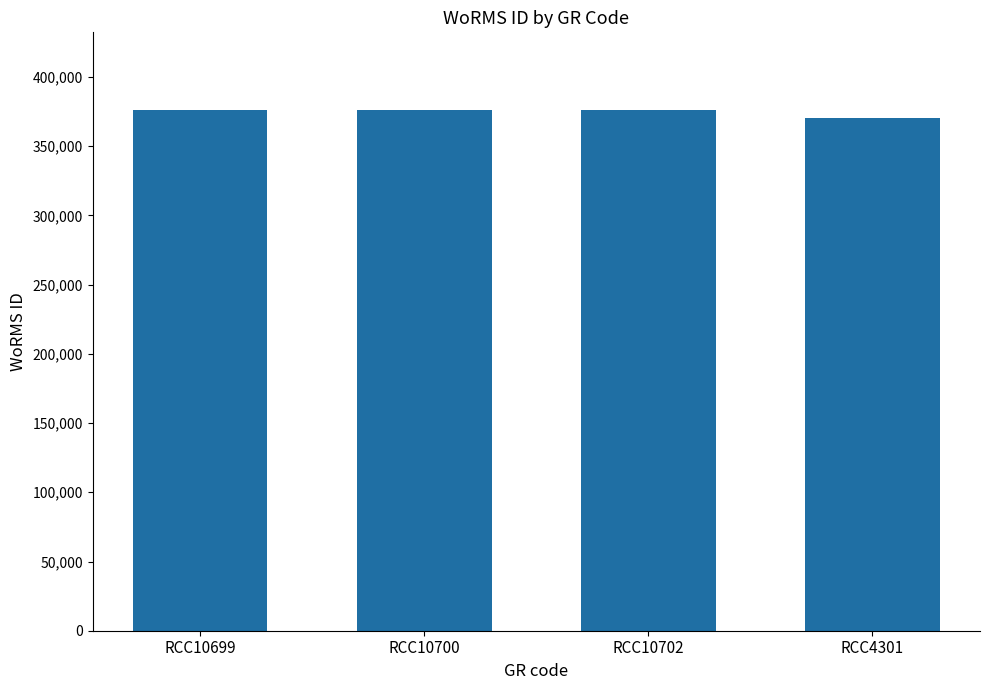

Approximately how many times larger is the value at RCC4301 compared to RCC10700?

1.0